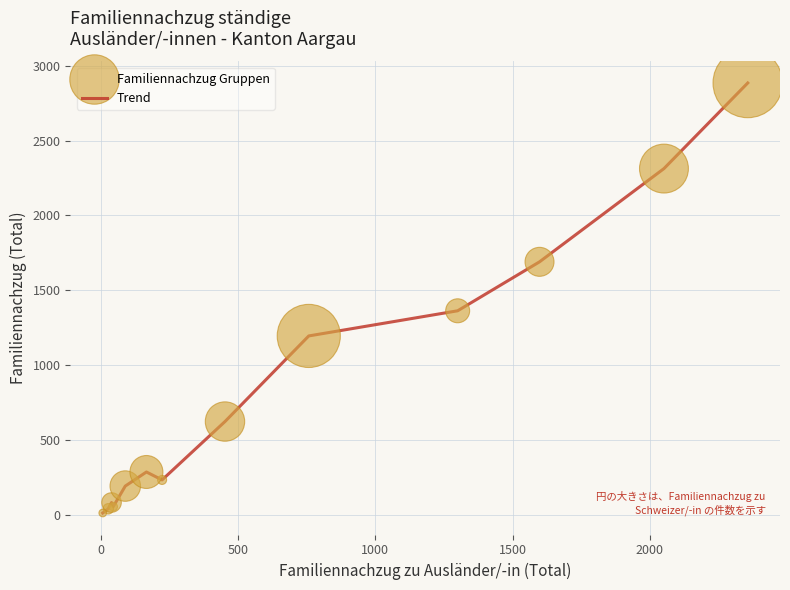

What is the maximum value shown in the chart?

2885